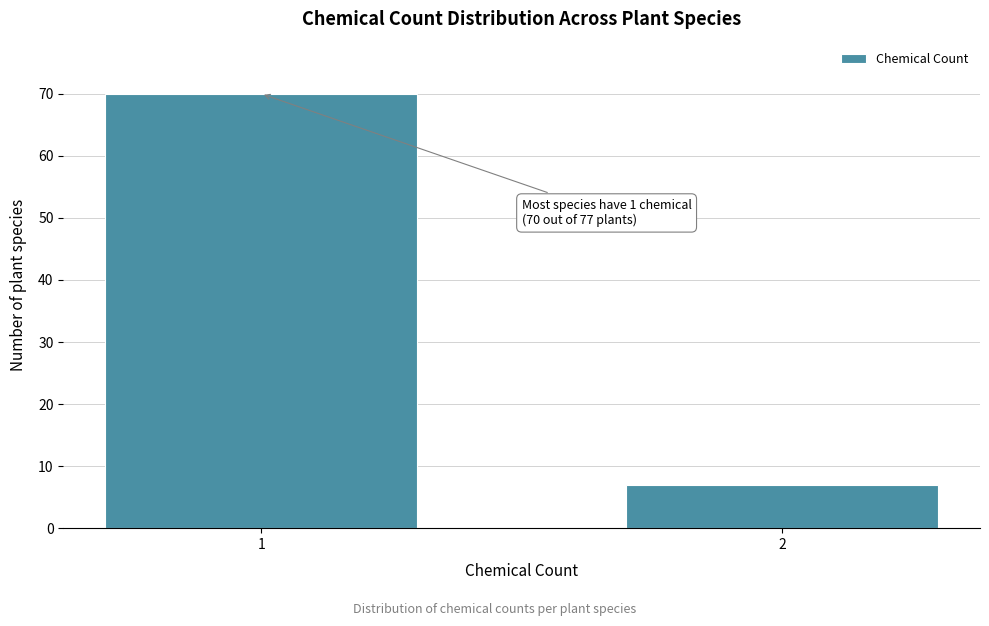

Reading left to right, extract all data points from this chart.

70	7